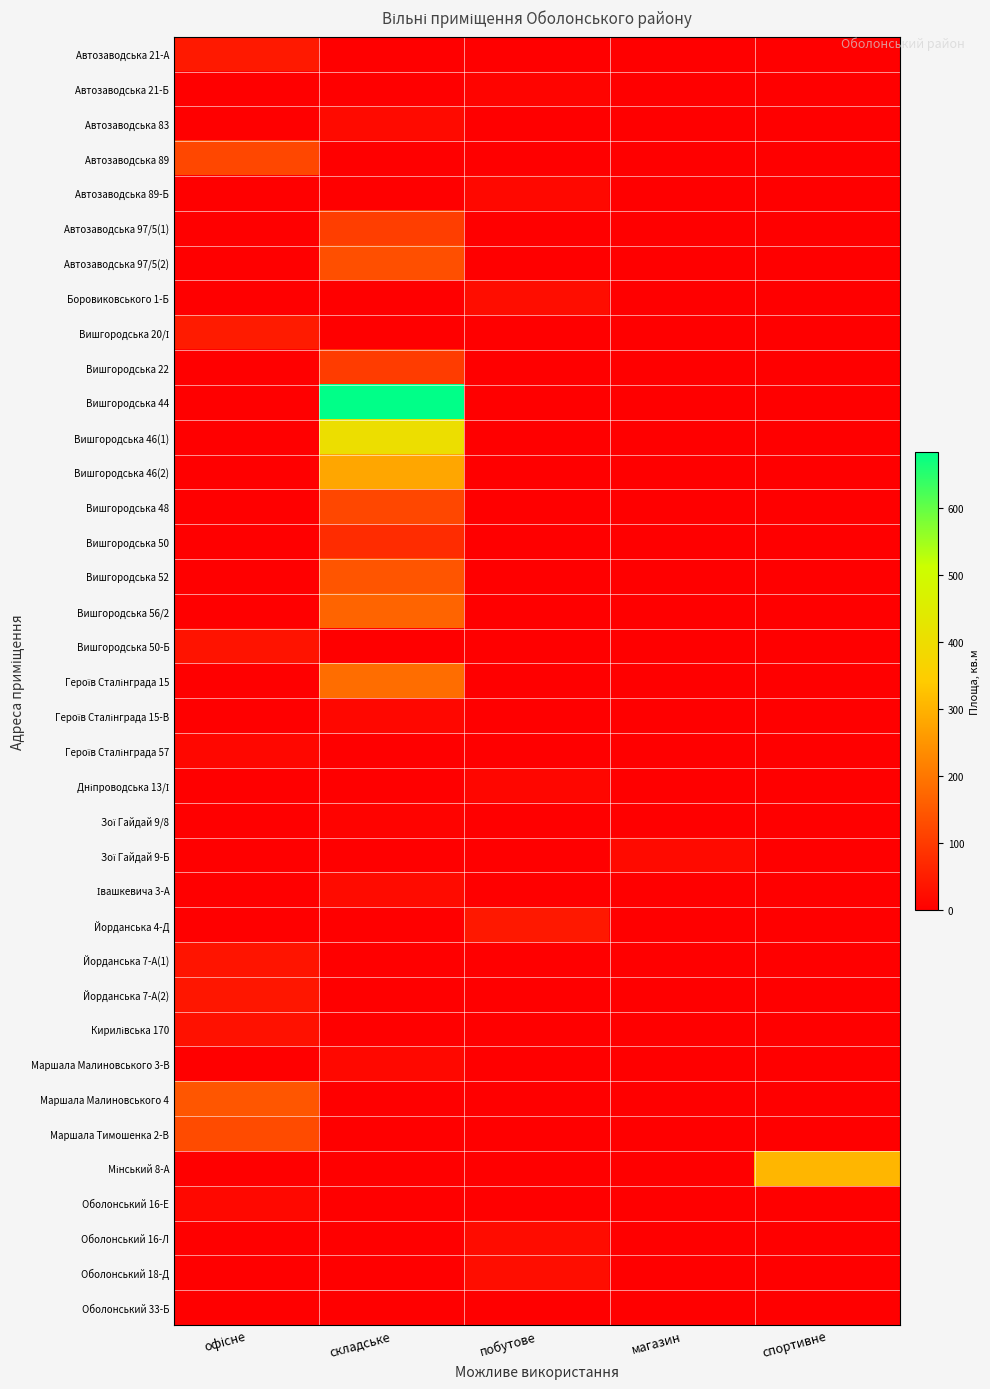

Rank the series at магазин from highest to lowest value.

Зої Гайдай 9-Б, Автозаводська 21-А, Автозаводська 21-Б, Автозаводська 83, Автозаводська 89, Автозаводська 89-Б, Автозаводська 97/5(1), Автозаводська 97/5(2), Боровиковського 1-Б, Вишгородська 20/І, Вишгородська 22, Вишгородська 44, Вишгородська 46(1), Вишгородська 46(2), Вишгородська 48, Вишгородська 50, Вишгородська 52, Вишгородська 56/2, Вишгородська 50-Б, Героїв Сталінграда 15, Героїв Сталінграда 15-В, Героїв Сталінграда 57, Дніпроводська 13/І, Зої Гайдай 9/8, Івашкевича 3-А, Йорданська 4-Д, Йорданська 7-А(1), Йорданська 7-А(2), Кирилівська 170, Маршала Малиновського 3-В, Маршала Малиновського 4, Маршала Тимошенка 2-В, Мінський 8-А, Оболонський 16-Е, Оболонський 16-Л, Оболонський 18-Д, Оболонський 33-Б